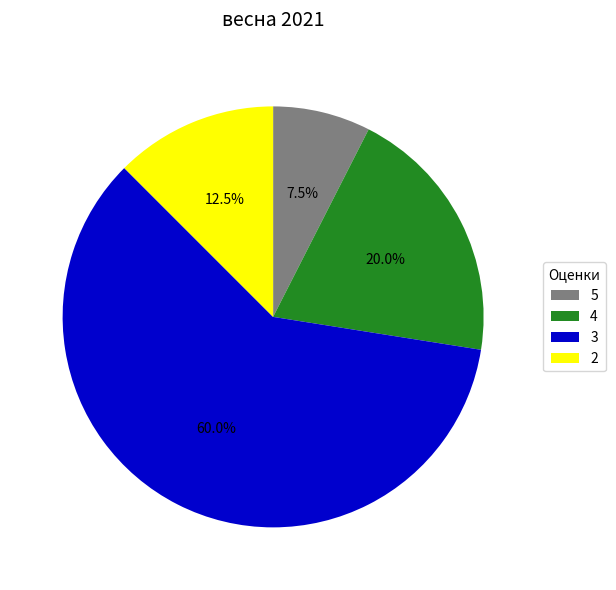

Count the number of slices in the pie.

4